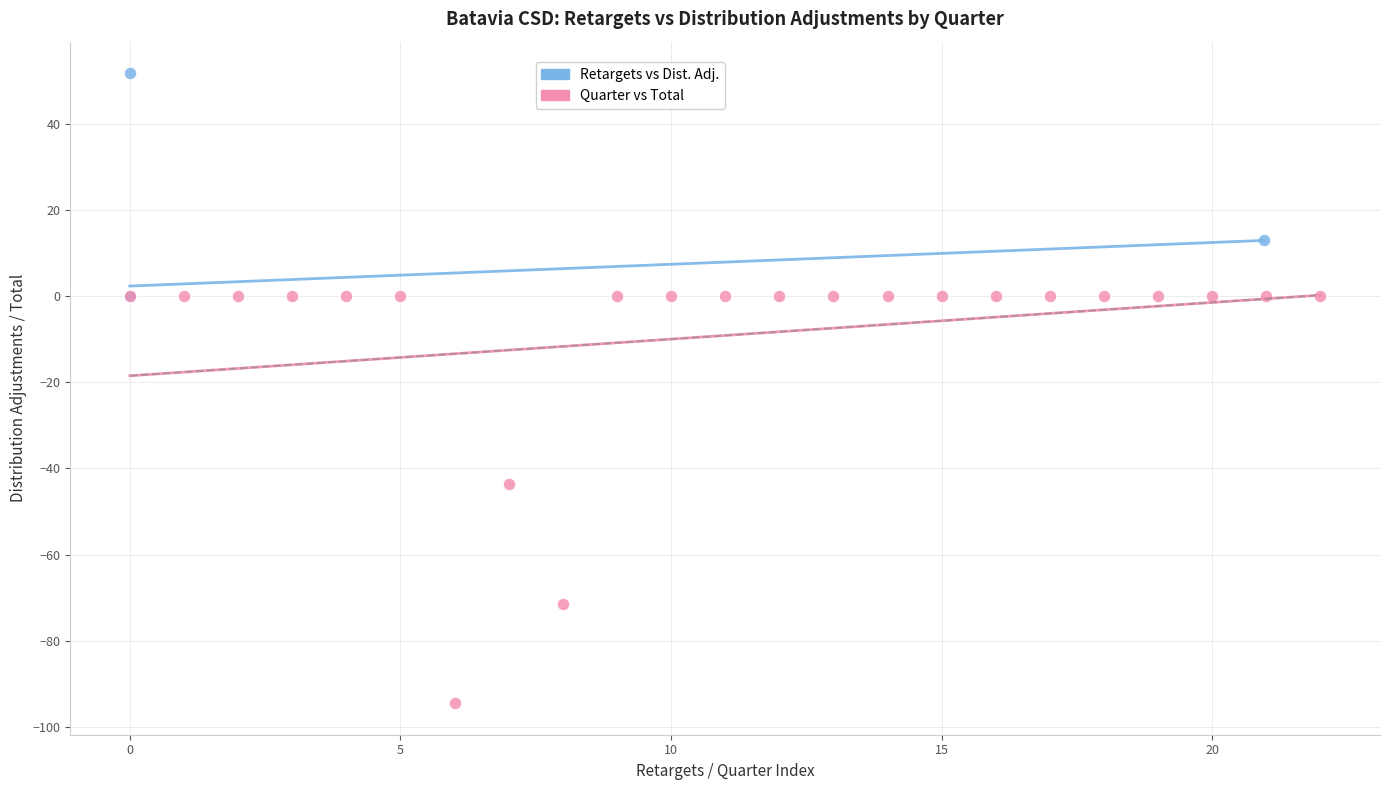

Which series contains the highest Y value?

Retargets vs Dist. Adj.